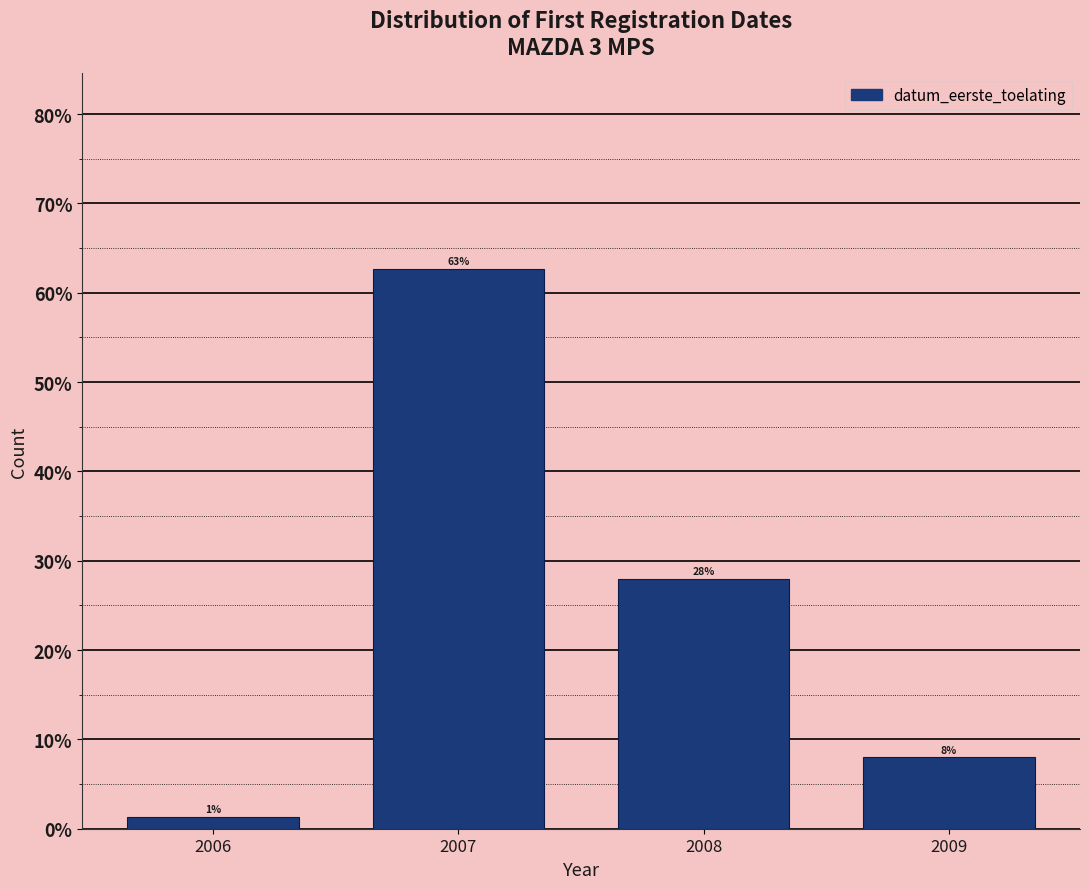

What value does the data have at 2009?

8.0